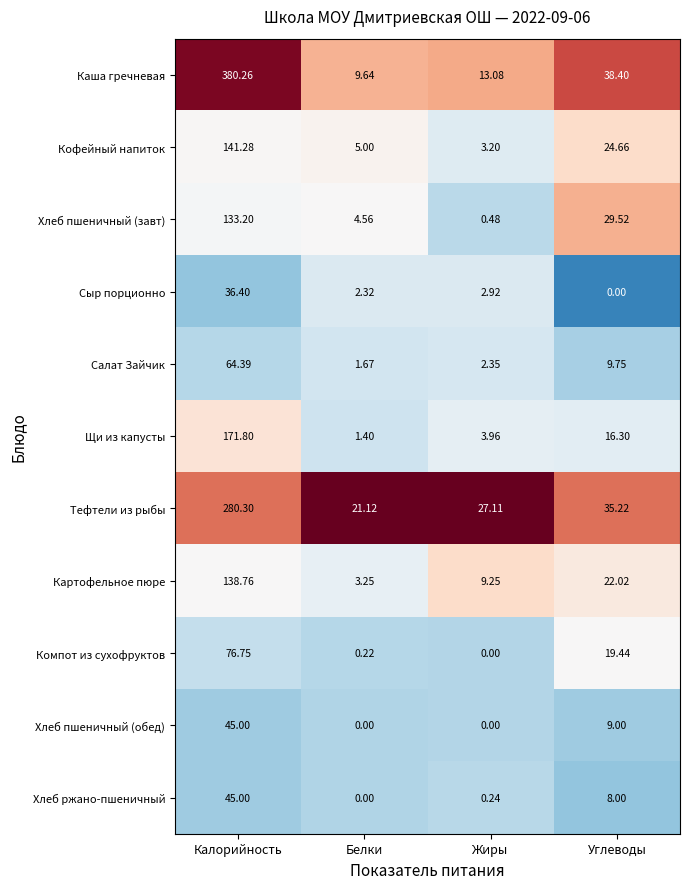

At which label does Сыр порционно first exceed 2?

Калорийность